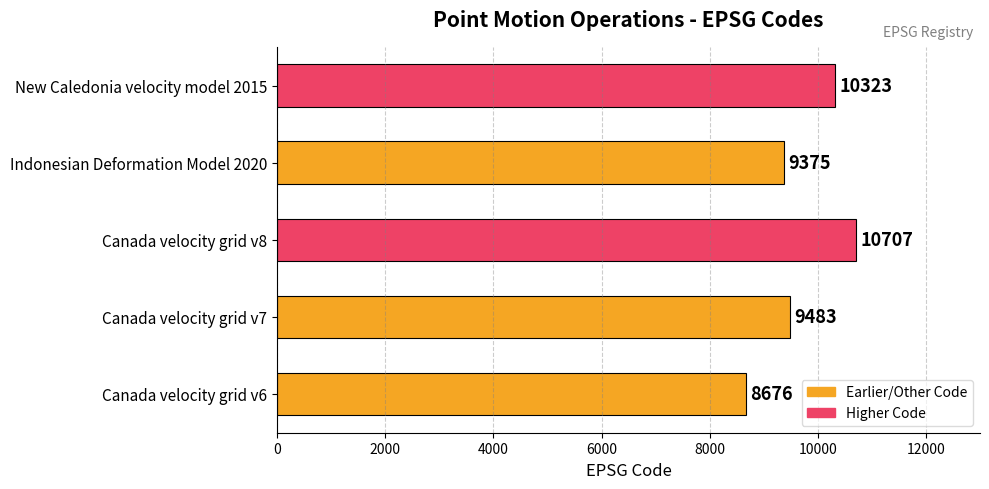

List the labels in order of value, largest first.

Canada velocity grid v8, New Caledonia velocity model 2015, Canada velocity grid v7, Indonesian Deformation Model 2020, Canada velocity grid v6